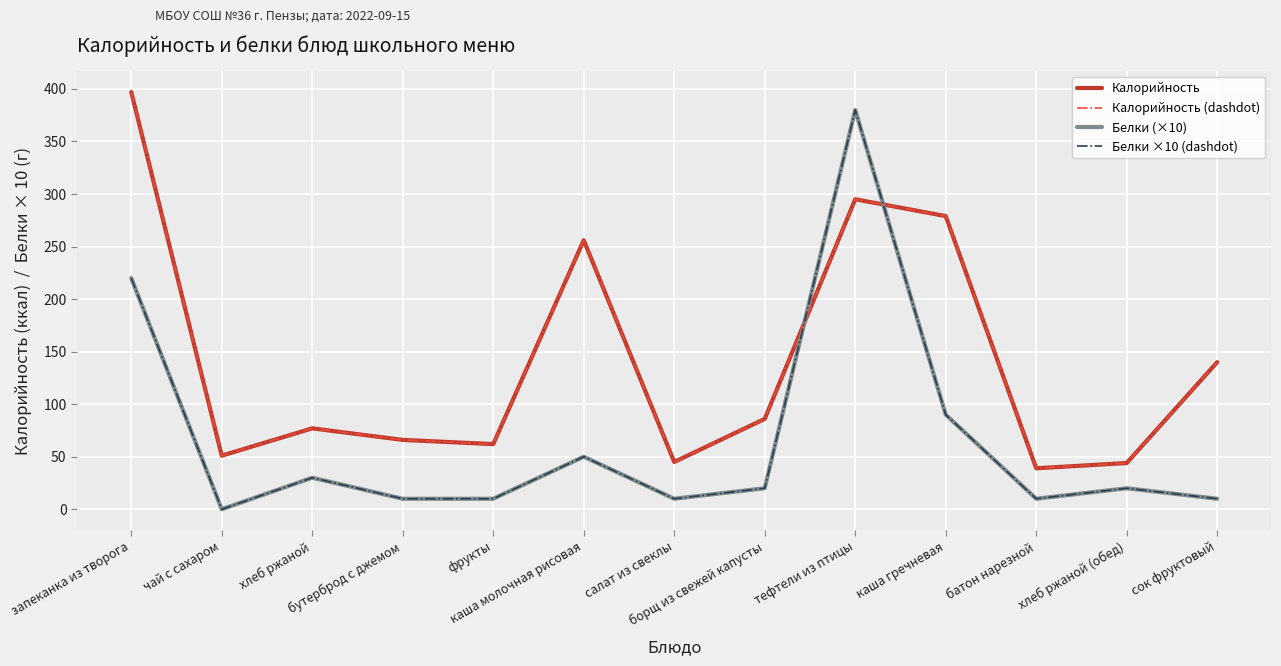

Does the chart display data point markers on the line(s)?

No